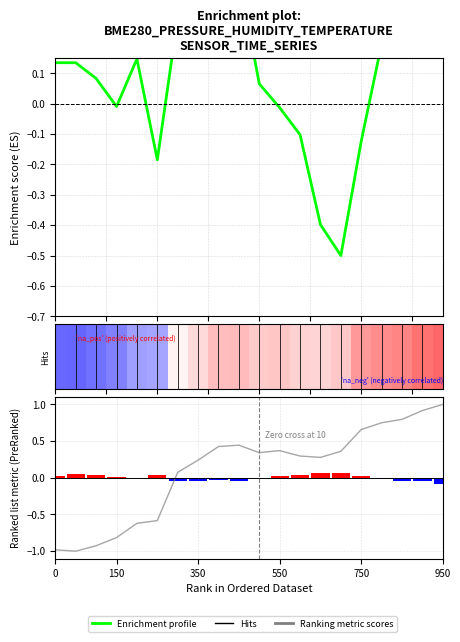

At which category is the sum across all series the highest?

950